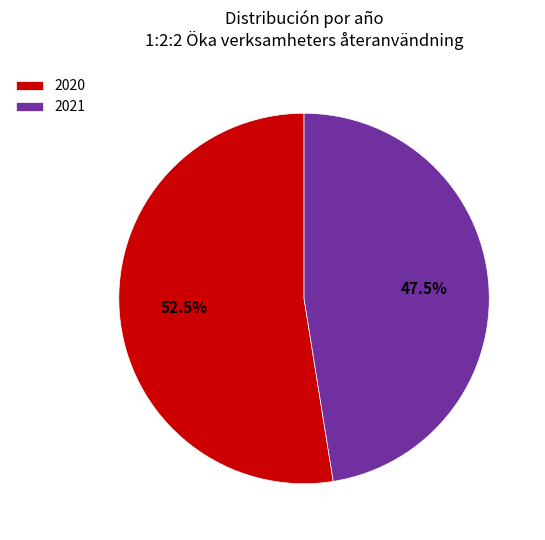

Rank the categories by value from lowest to highest.

2021, 2020